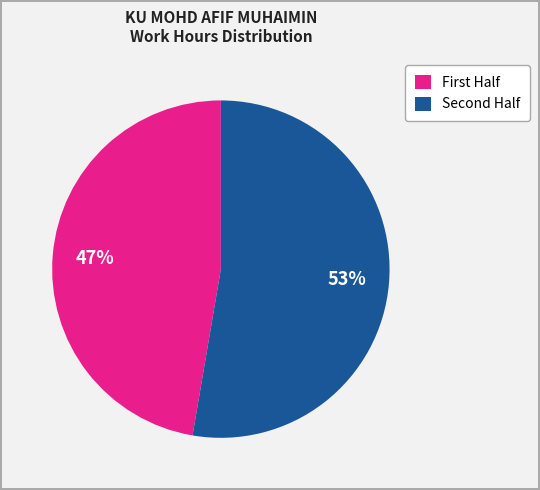

To the nearest percent, what is the average slice percentage?

50%